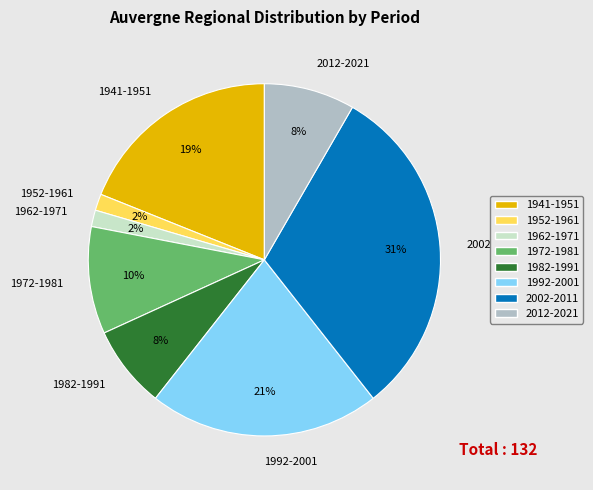

Is there any slice that represents more than half of the pie?

No